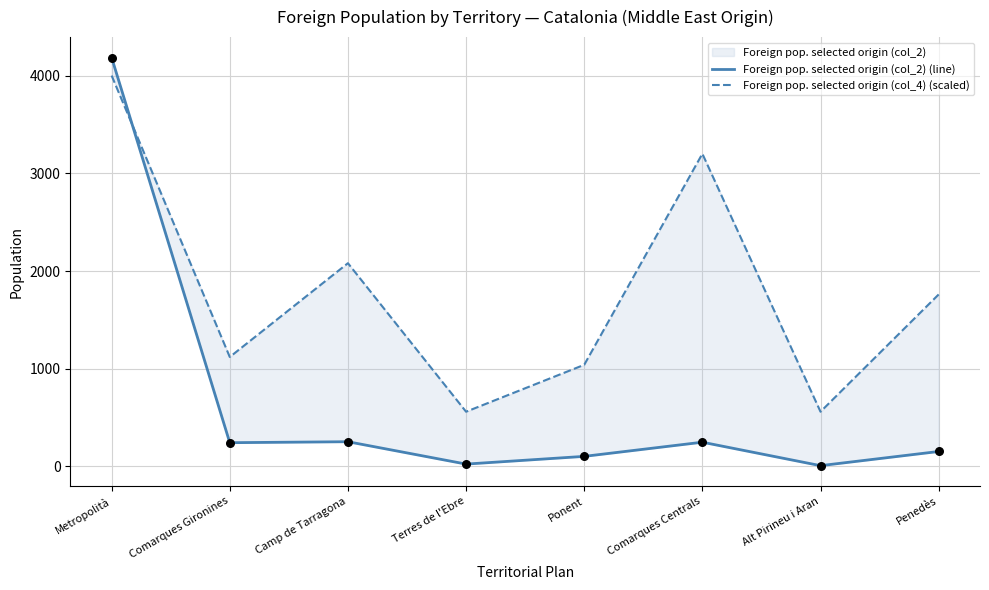

Is the value of Foreign pop. selected origin (col_2) (line) at Ponent greater than the value of Foreign pop. selected origin (col_4) (scaled) at Metropolità?

No